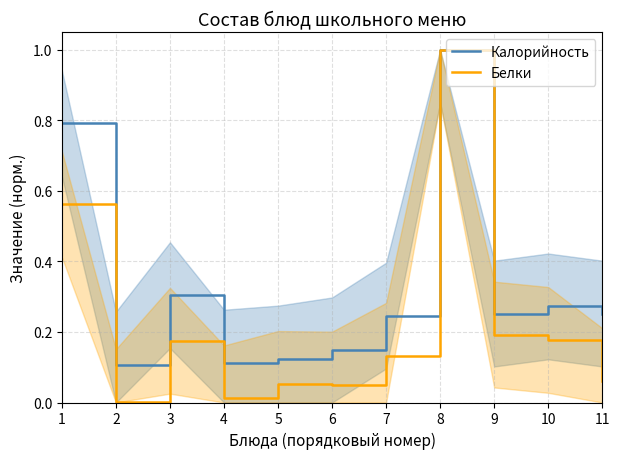

Is it true that Белки equals 0.2 at 3?

True